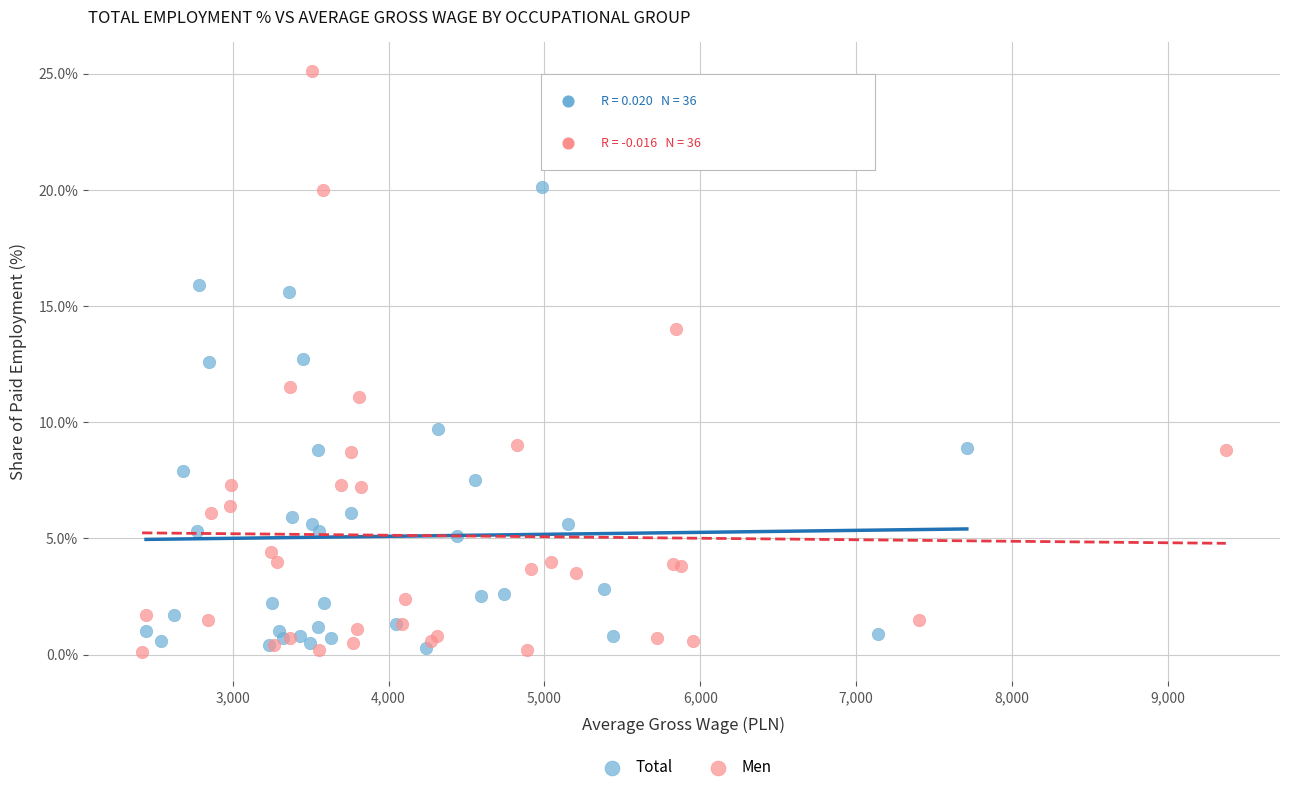

Which series has the widest spread of Y values?

Men